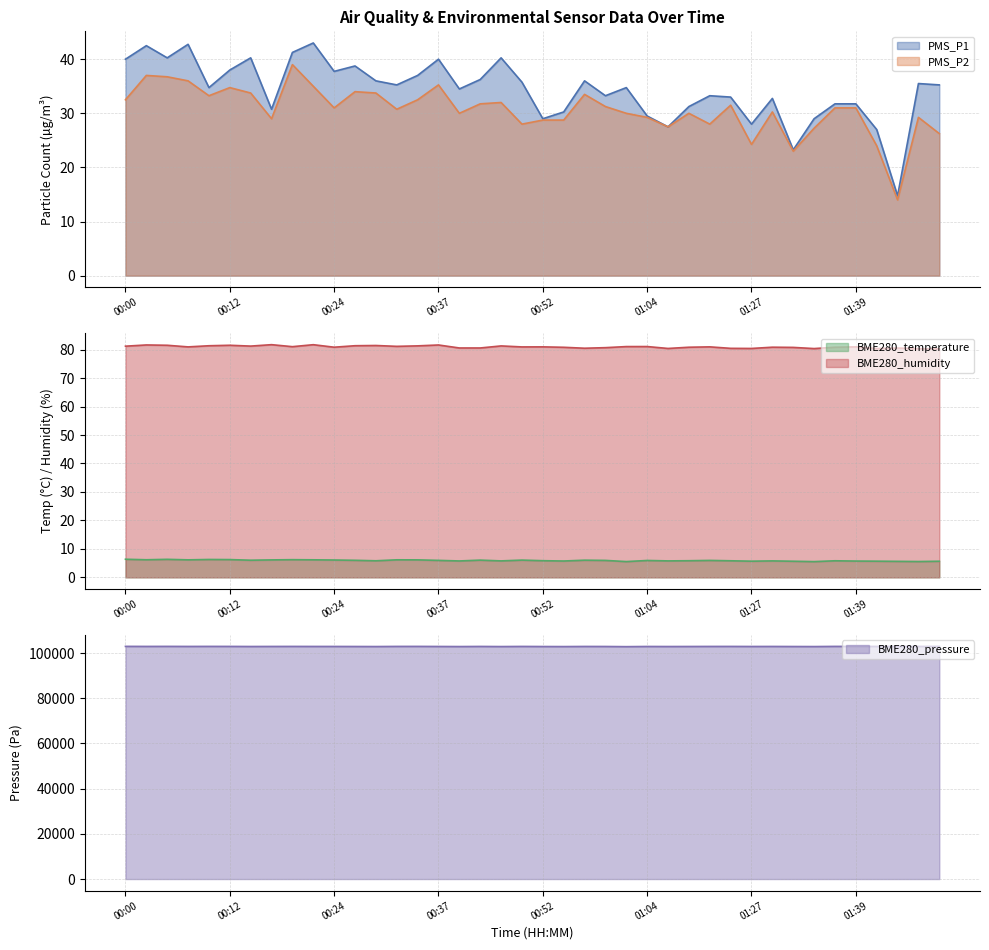

Reading left to right, transcribe all the data shown in this chart.

PMS_P1: 40.0	42.5	40.2	42.8	34.8	38.0	40.2	30.8	41.2	43.0	37.8	38.8	36.0	35.2	37.0	40.0	34.5	36.2	40.2	35.8	29.0	30.2	36.0	33.2	34.8	29.5	27.5	31.2	33.2	33.0	28.0	32.8	23.2	29.0	31.8	31.8	27.0	14.8	35.5	35.2
PMS_P2: 32.5	37.0	36.8	36.0	33.2	34.8	33.8	29.0	39.0	35.0	31.0	34.0	33.8	30.8	32.5	35.2	30.0	31.8	32.0	28.0	28.8	28.8	33.5	31.2	30.0	29.2	27.5	30.0	28.0	31.5	24.2	30.2	23.0	27.2	31.0	31.0	24.0	14.0	29.2	26.2
BME280_temperature: 6.4	6.2	6.3	6.2	6.3	6.2	6.0	6.1	6.2	6.2	6.1	6.0	5.8	6.2	6.1	6.0	5.8	6.0	5.8	6.1	5.8	5.7	6.0	6.0	5.5	5.9	5.8	5.8	6.0	5.8	5.7	5.8	5.7	5.5	5.8	5.7	5.7	5.6	5.6	5.7
BME280_humidity: 81.2	81.6	81.5	81.0	81.4	81.5	81.2	81.7	81.0	81.7	80.8	81.4	81.5	81.2	81.3	81.6	80.6	80.6	81.3	81.0	81.0	80.8	80.5	80.7	81.1	81.1	80.4	80.8	81.0	80.5	80.4	80.8	80.8	80.4	80.8	81.0	80.4	80.5	80.3	80.2
BME280_pressure: 102940.9	102917.1	102932.8	102910.0	102928.2	102920.1	102885.6	102905.5	102918.2	102905.7	102901.8	102887.2	102864.3	102919.7	102926.5	102894.9	102861.4	102909.3	102858.9	102912.1	102875.0	102849.9	102904.0	102890.5	102817.3	102894.7	102874.6	102888.0	102910.5	102916.7	102892.3	102904.2	102877.3	102857.3	102928.8	102915.2	102914.9	102909.3	102904.6	102927.0